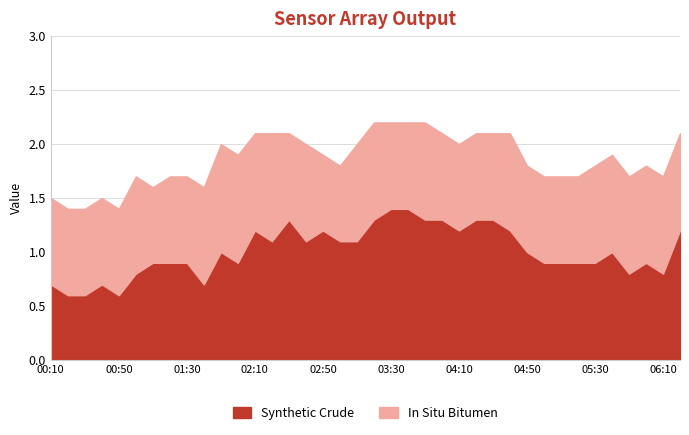

Between 04:10 and 05:20, which series saw the biggest shift?

Synthetic Crude